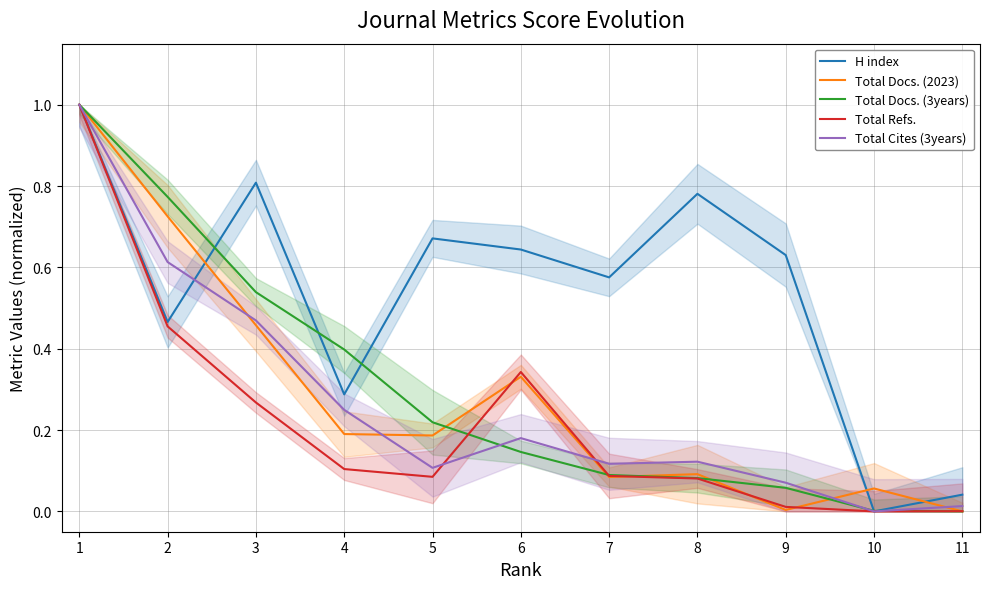

The value of H index at 8 is 0.5. True or false?

False